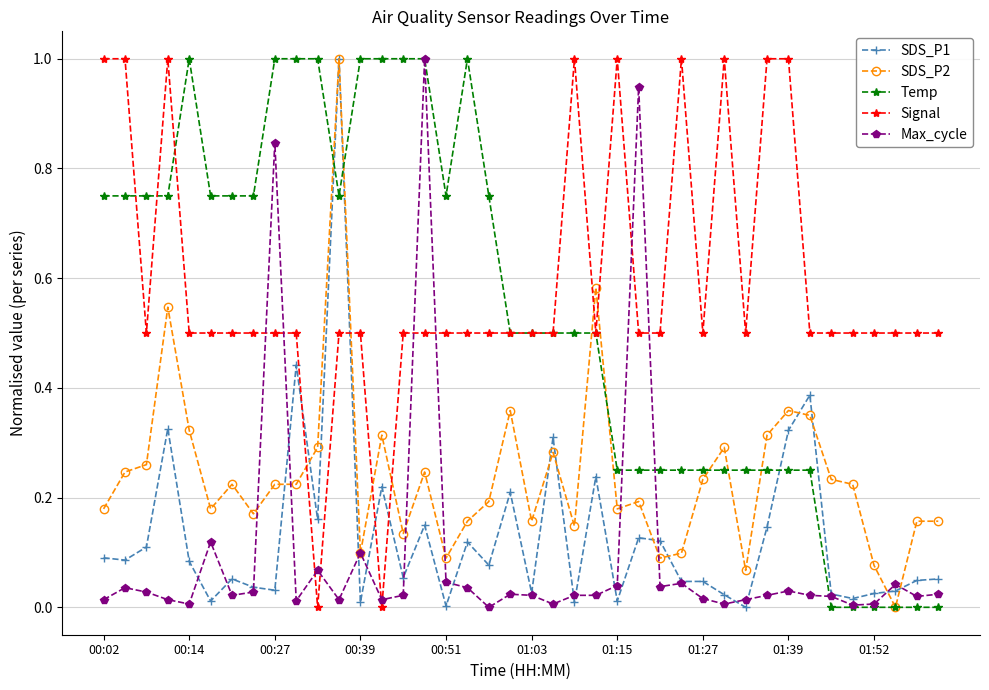

Which series has the largest total across all categories?

Signal